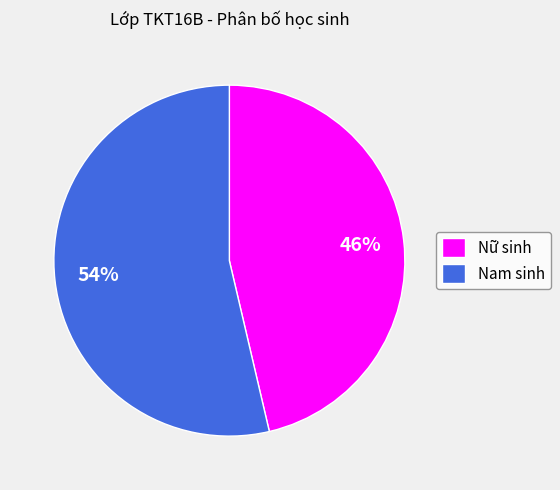

How many slices are in this pie chart?

2